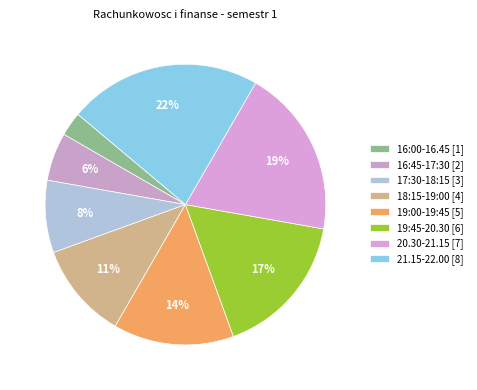

Does 18:15-19:00 account for over 50% of the chart?

No